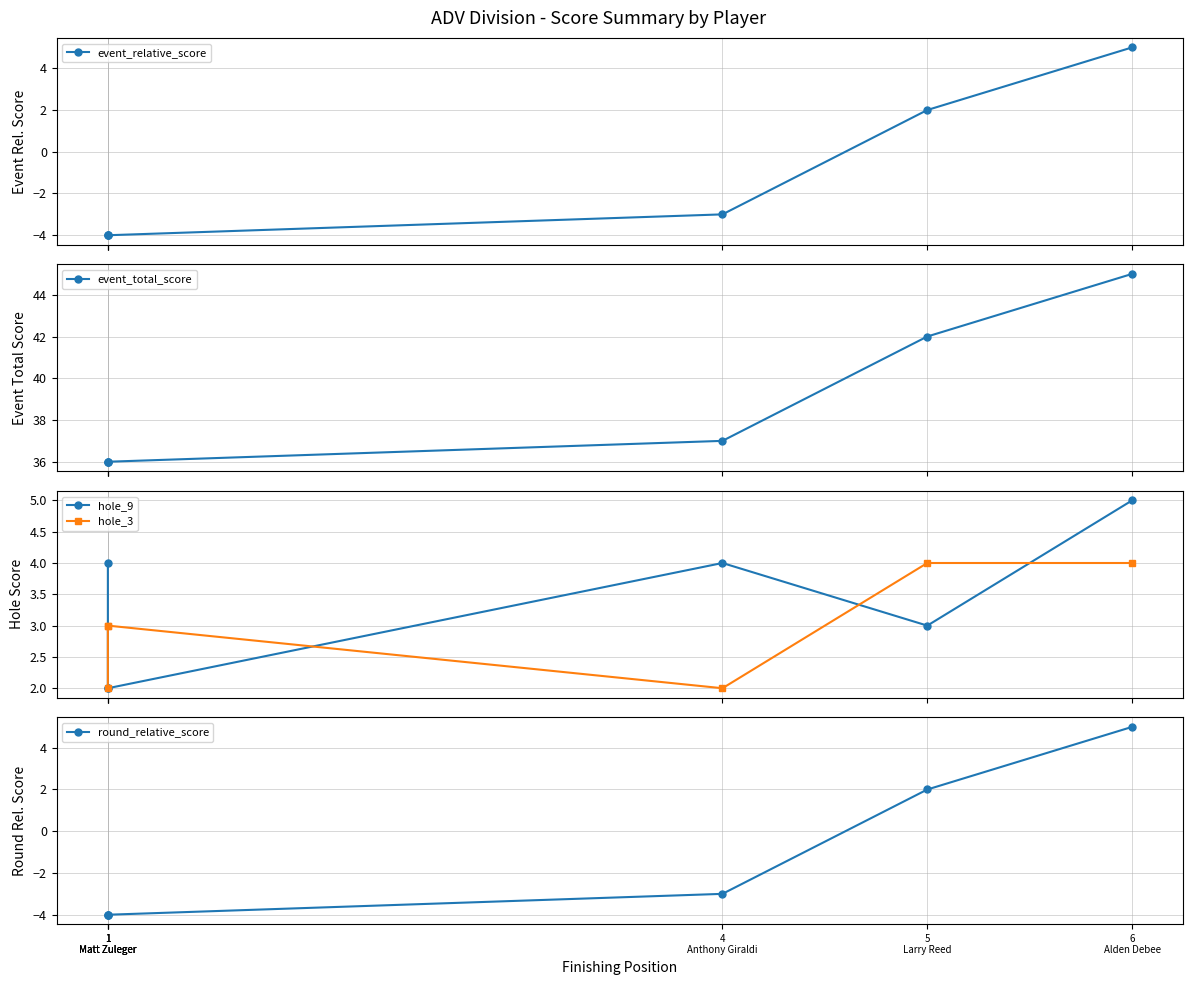

Count the hole_9 values in the range 2 to 4.

5